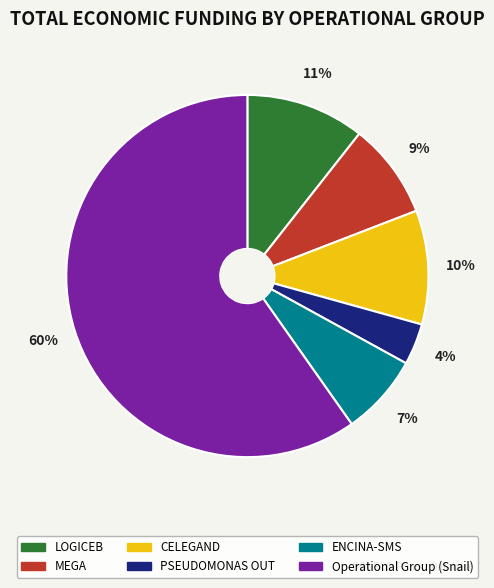

How many slices are in this pie chart?

6